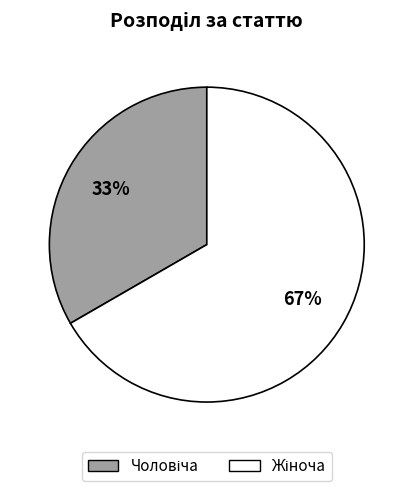

To the nearest percent, what is the average slice percentage?

50%